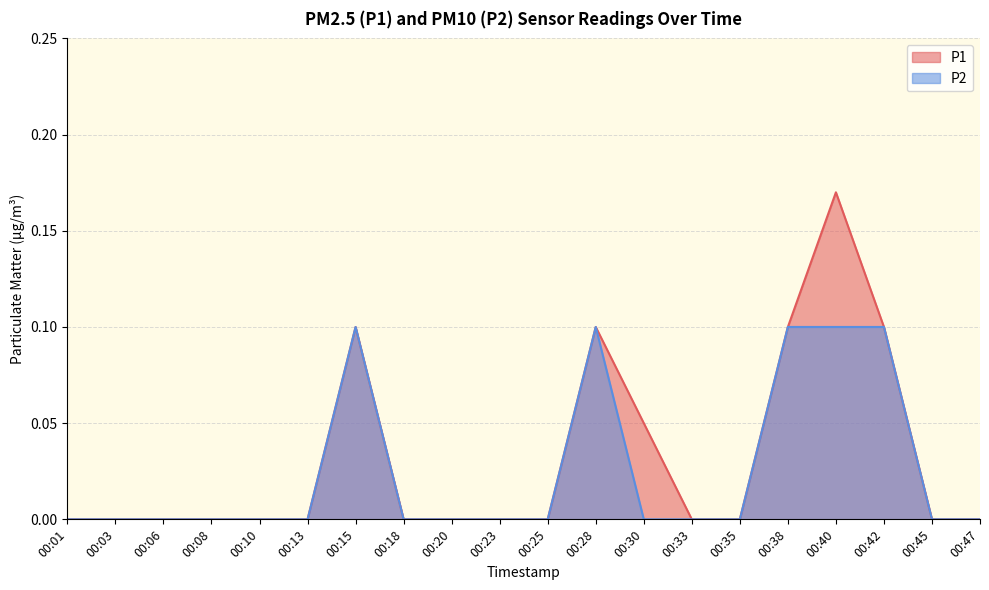

Reading left to right, list all the values displayed in this chart.

P1: 00:01=0.0	00:03=0.0	00:06=0.0	00:08=0.0	00:10=0.0	00:13=0.0	00:15=0.1	00:18=0.0	00:20=0.0	00:23=0.0	00:25=0.0	00:28=0.1	00:30=0.1	00:33=0.0	00:35=0.0	00:38=0.1	00:40=0.2	00:42=0.1	00:45=0.0	00:47=0.0
P2: 00:01=0.0	00:03=0.0	00:06=0.0	00:08=0.0	00:10=0.0	00:13=0.0	00:15=0.1	00:18=0.0	00:20=0.0	00:23=0.0	00:25=0.0	00:28=0.1	00:30=0.0	00:33=0.0	00:35=0.0	00:38=0.1	00:40=0.1	00:42=0.1	00:45=0.0	00:47=0.0